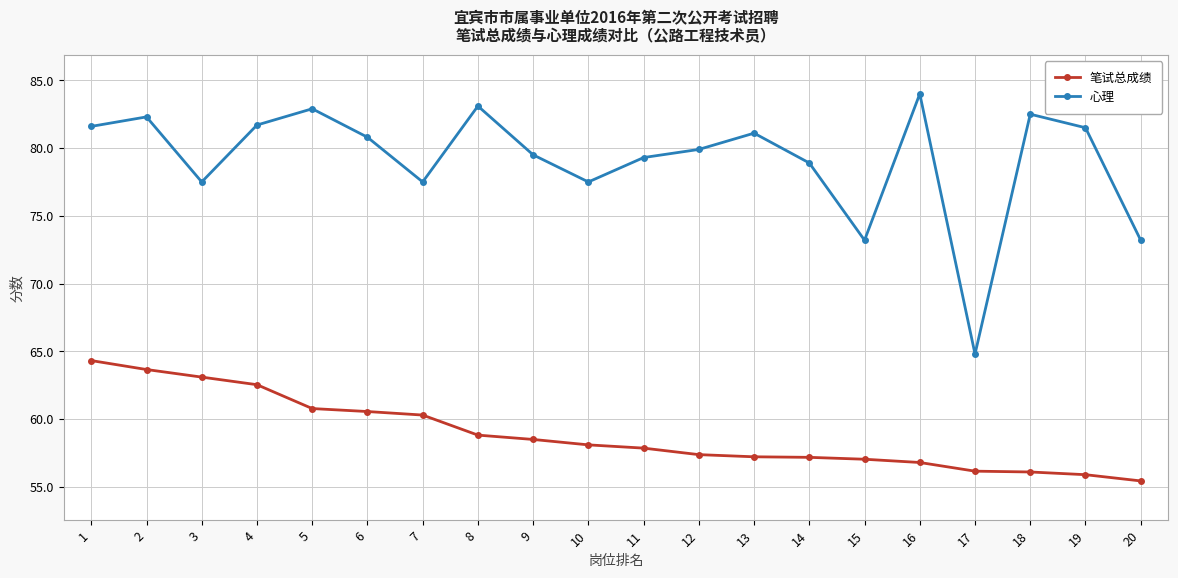

Which series has the largest range (max minus min)?

心理